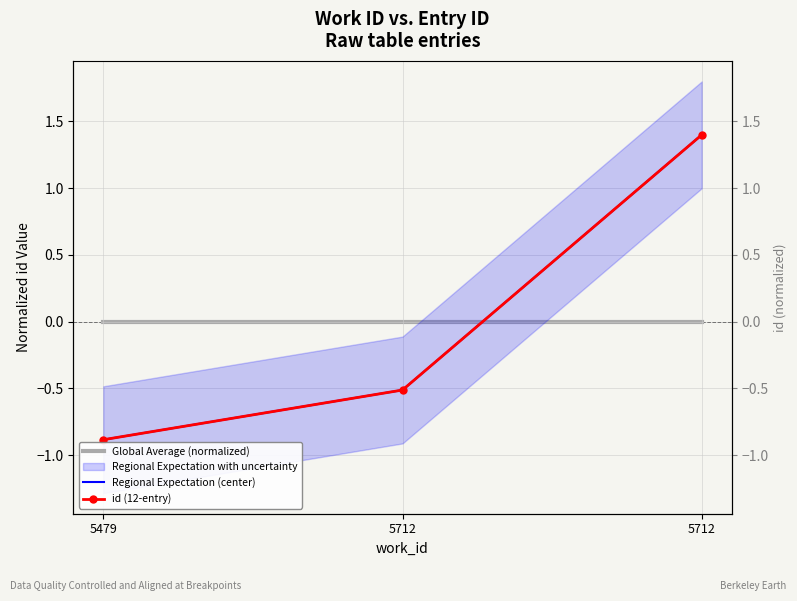

Reading left to right, list all the values displayed in this chart.

Global Average (normalized): -0.0	-0.0	-0.0
Regional Expectation (center): -0.9	-0.5	1.4
id (12-entry): -0.9	-0.5	1.4